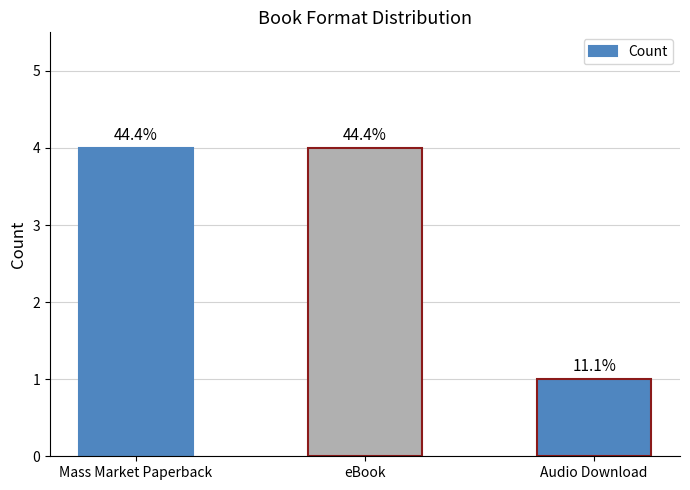

The value at Mass Market Paperback is 6. True or false?

False